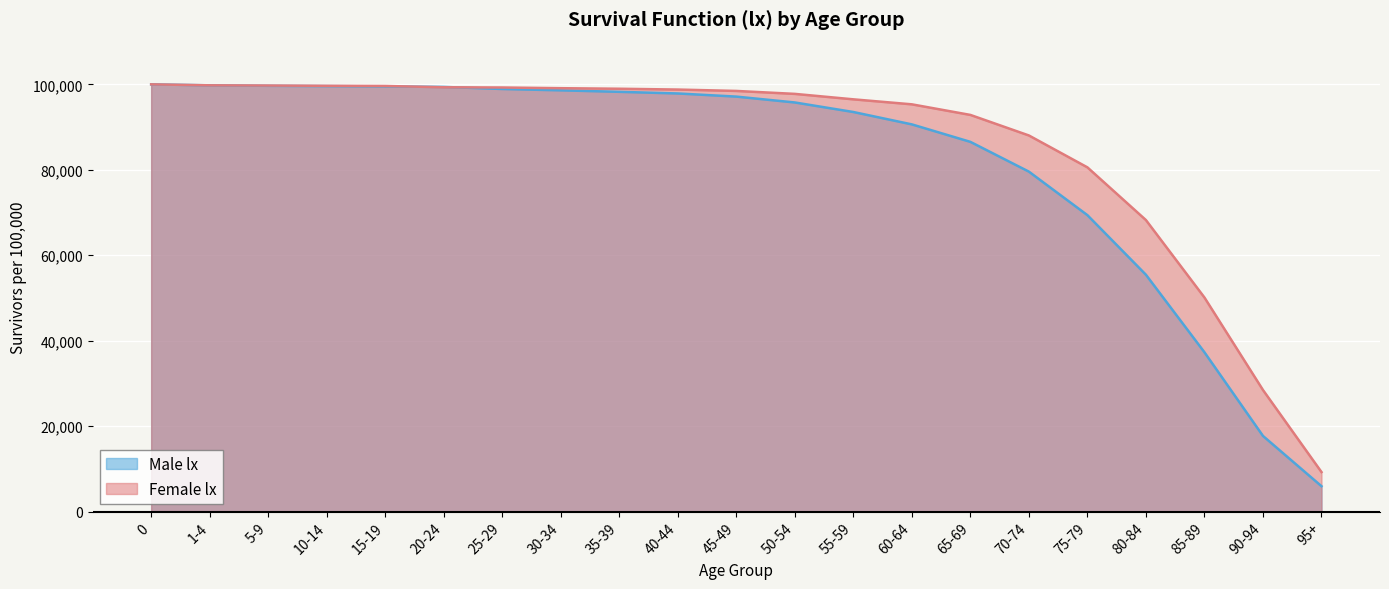

Which series has the largest range (max minus min)?

Male lx